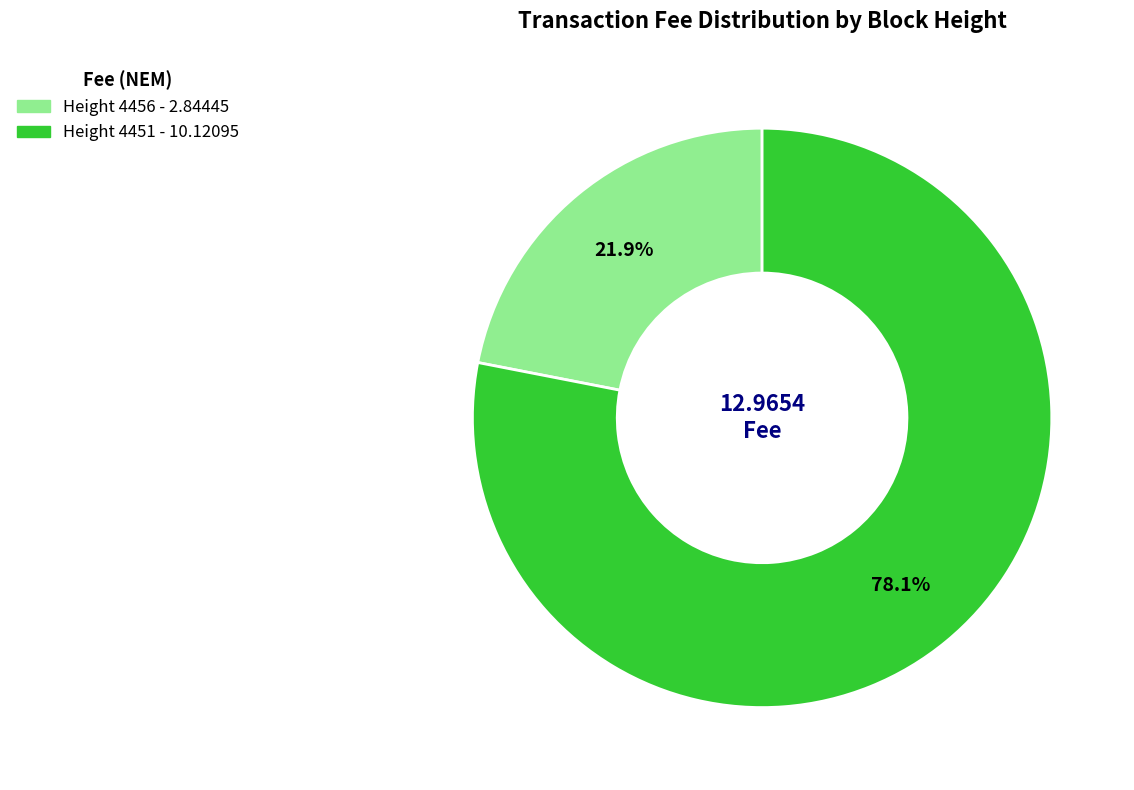

Does any single category account for the majority?

Yes